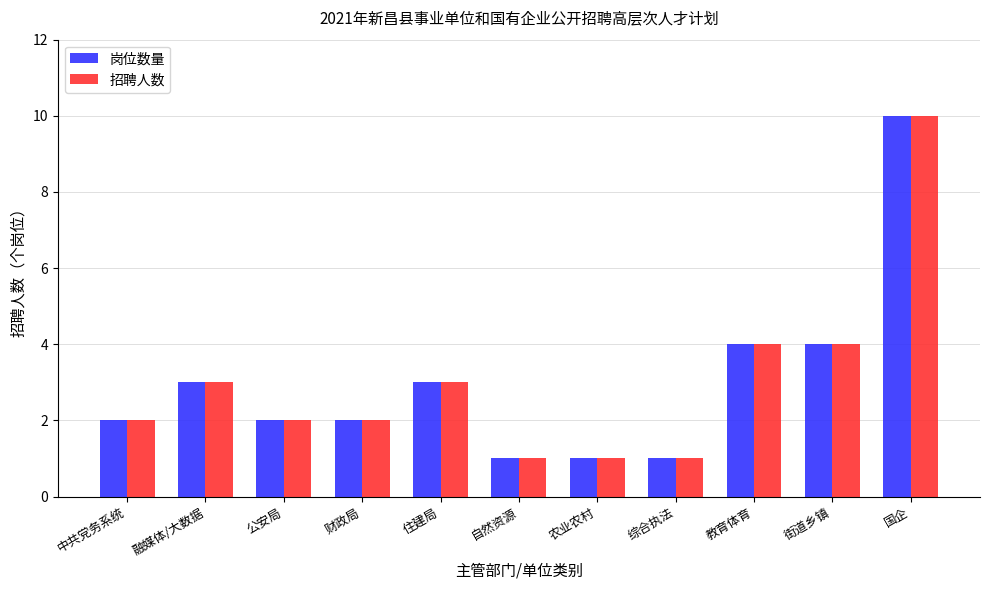

What is the difference between the 岗位数量 values at 国企 and 农业农村?

9